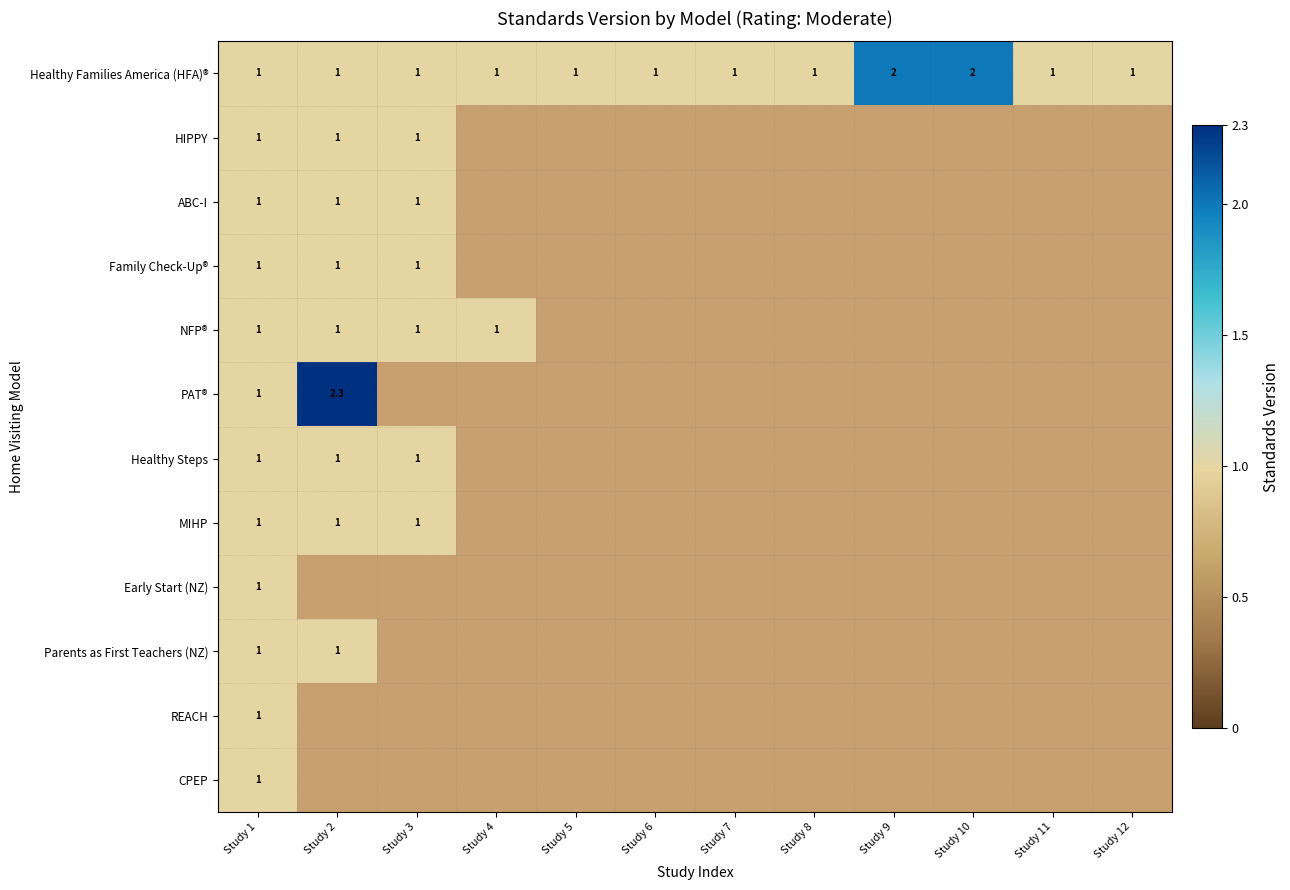

Is it true that Family Check-Up® equals 1.0 at Study 3?

True